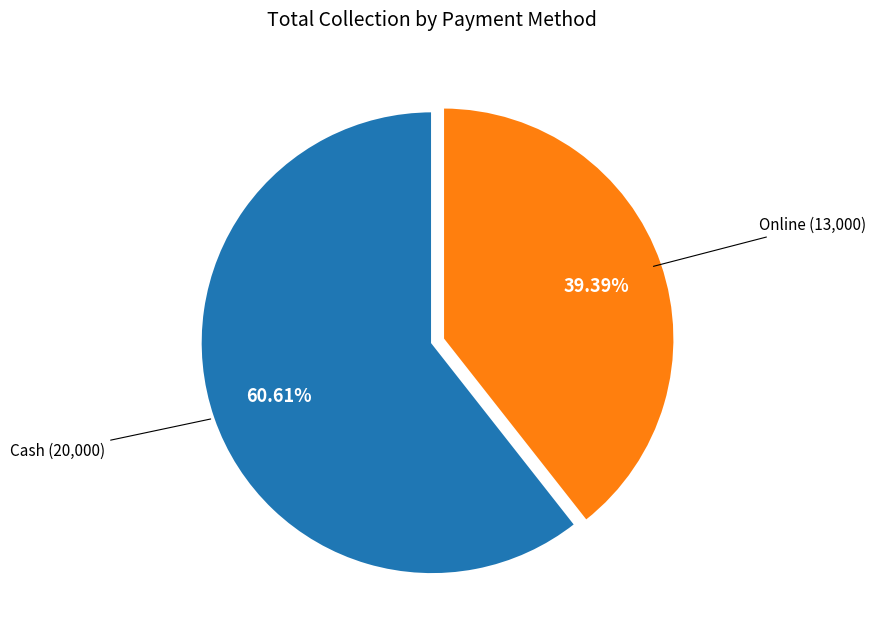

How much of the chart is everything except Cash?

39.4%